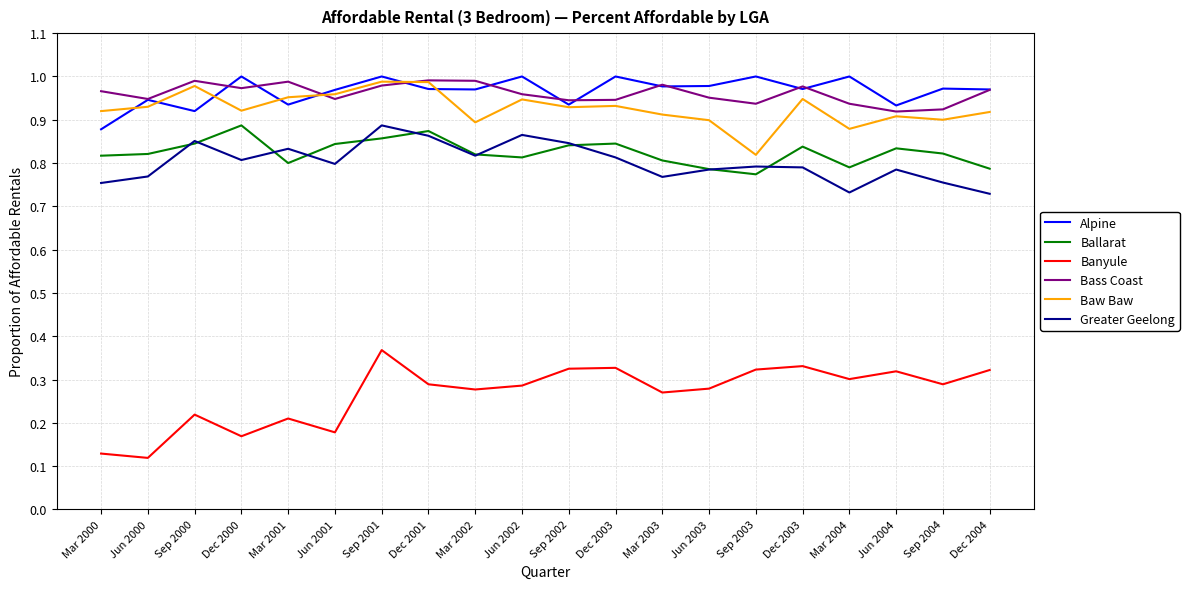

Does the chart have visible grid lines?

Yes